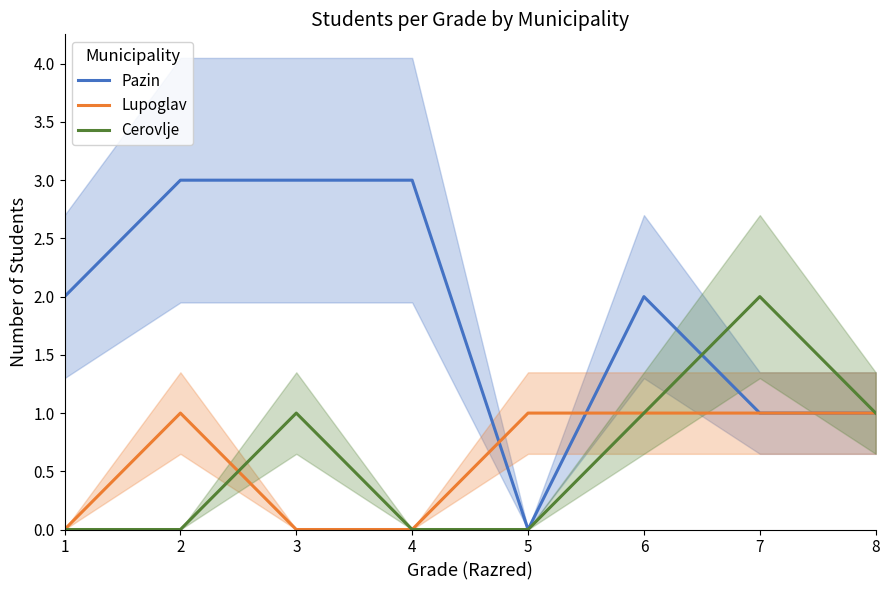

Rank the categories by Lupoglav value from highest to lowest.

2, 5, 6, 7, 8, 1, 3, 4